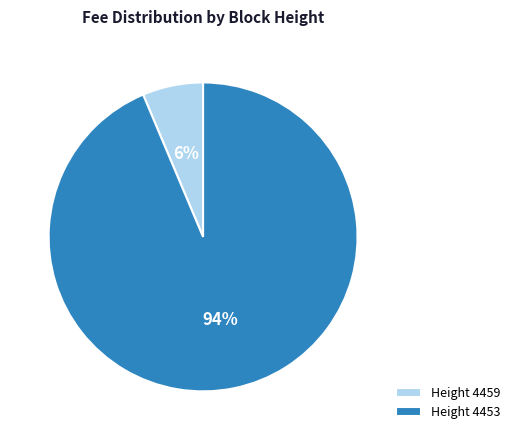

Which has a higher value, Height 4459 or Height 4453?

Height 4453